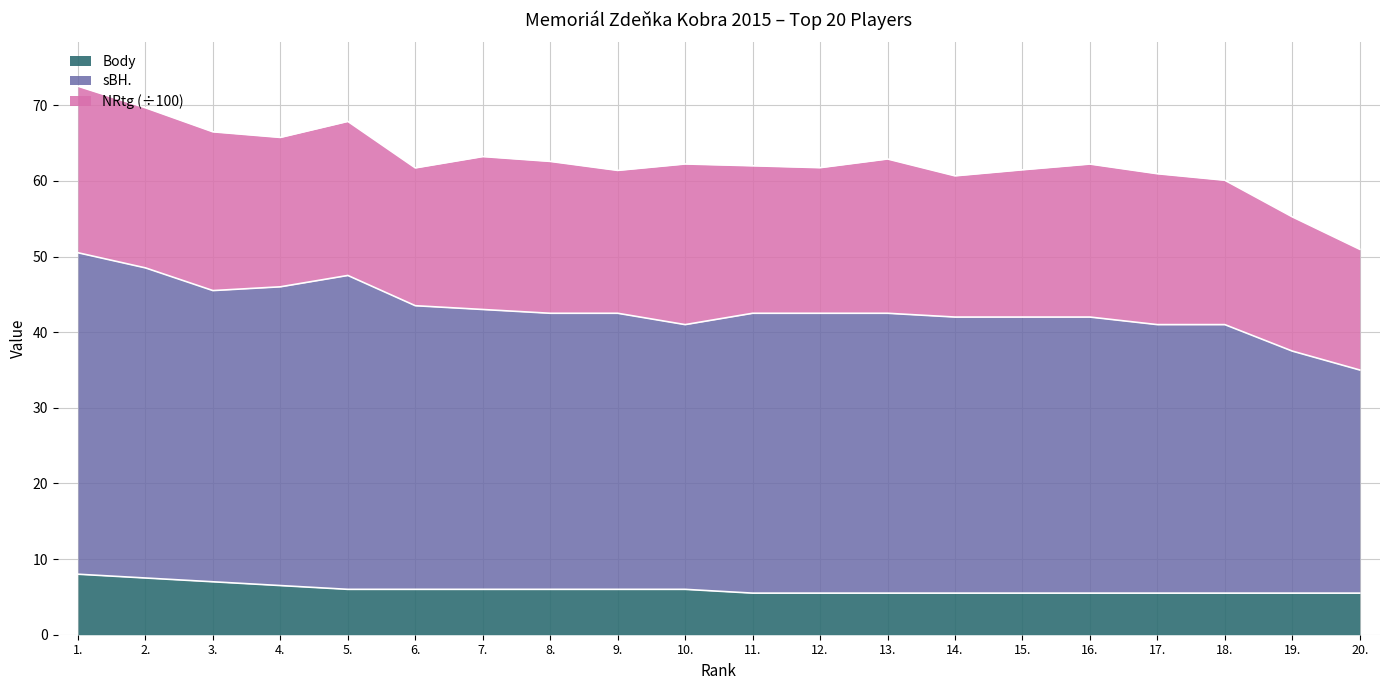

At which category does sBH reach its first local peak?

5.